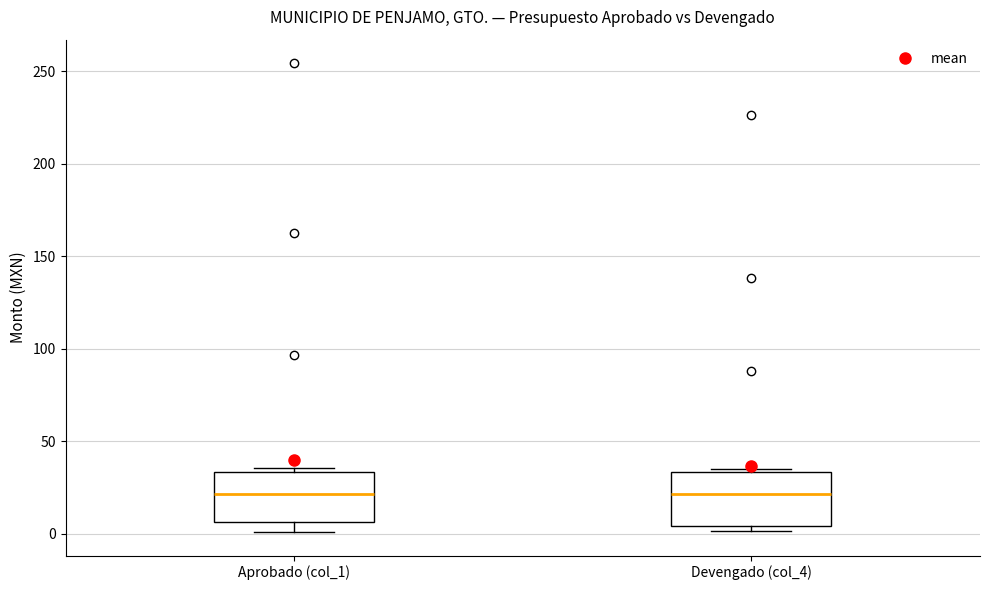

Where does the median line of the box for Devengado (col_4) sit on the y-axis? The values are not printed on the chart, so give them approximately, as read against the axis.

20